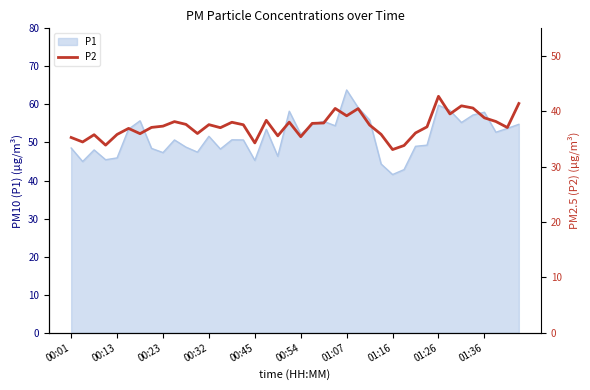

Approximately how many times larger is the value at 29 compared to 27?

0.9